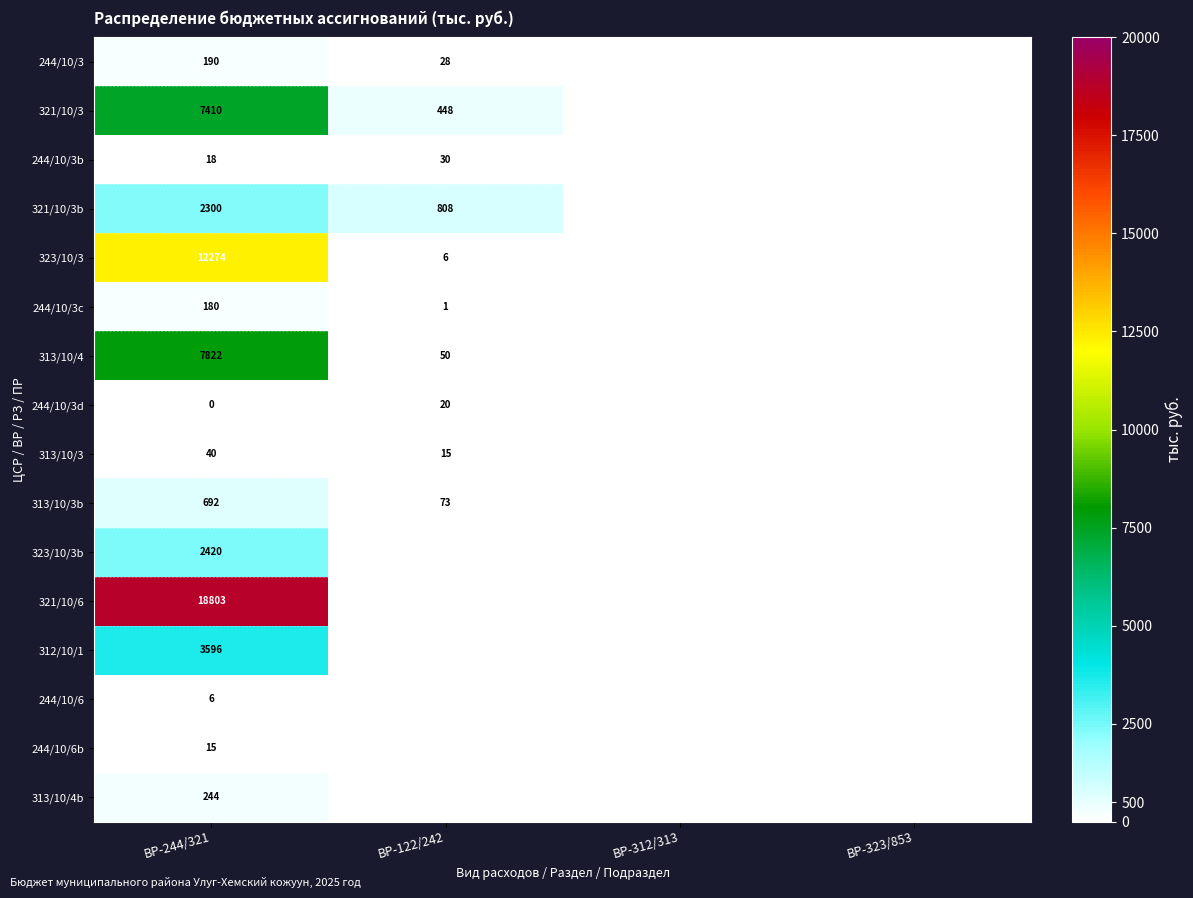

Rank the series at ВР-244/321 from lowest to highest value.

244/10/3d, 244/10/6, 244/10/6b, 244/10/3b, 313/10/3, 244/10/3c, 244/10/3, 313/10/4b, 313/10/3b, 321/10/3b, 323/10/3b, 312/10/1, 321/10/3, 313/10/4, 323/10/3, 321/10/6